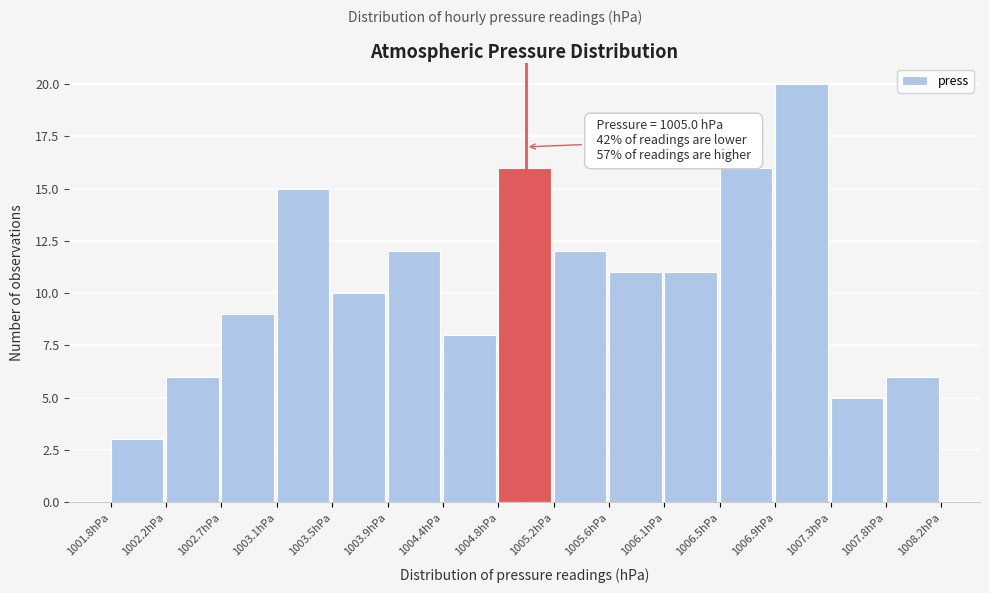

Over which range of the x-axis is the bar tallest?

1006.90 to 1007.35